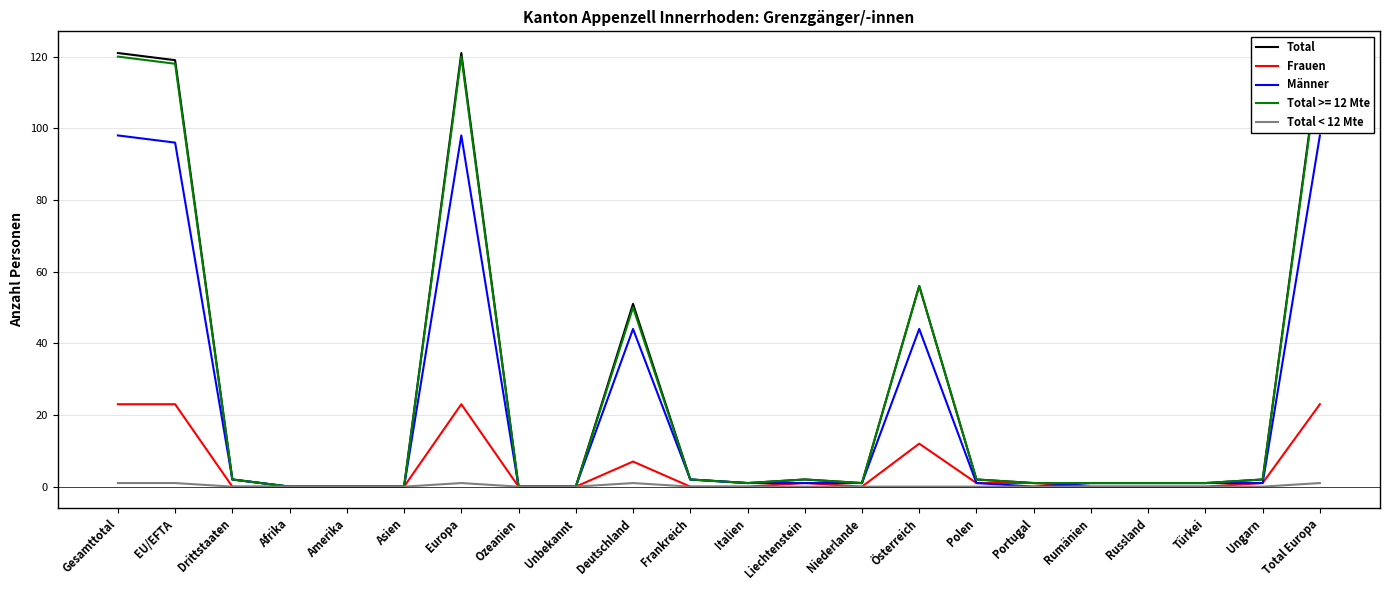

At which label is Frauen closest to 11?

Österreich